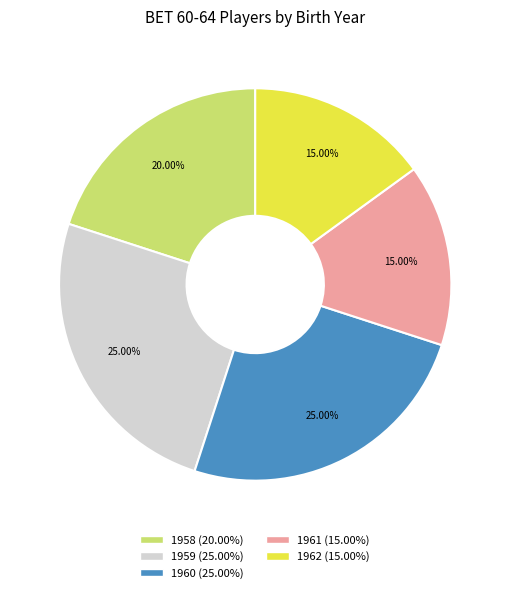

Is there any slice that represents more than half of the pie?

No